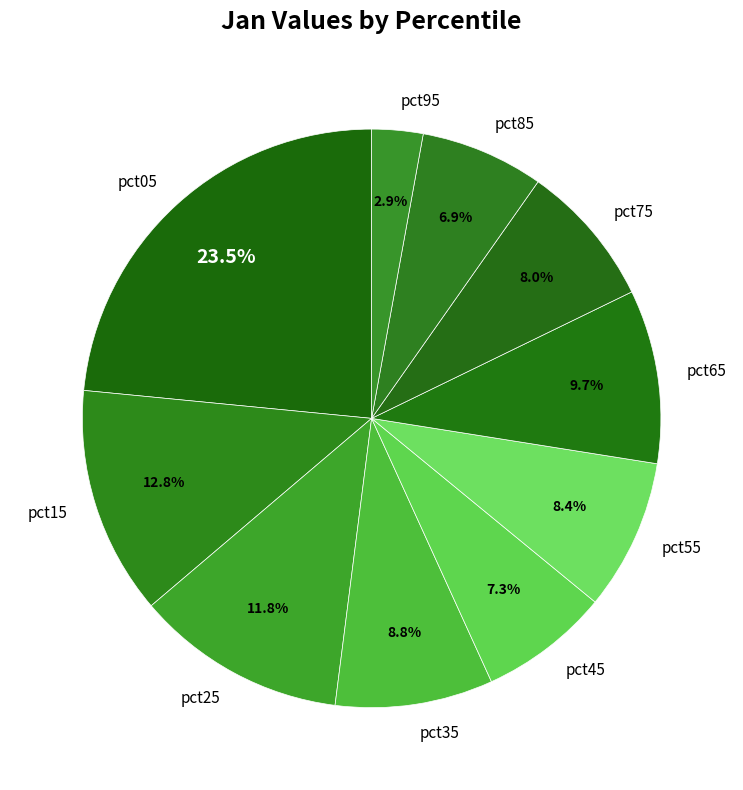

Does pct45 account for over 50% of the chart?

No